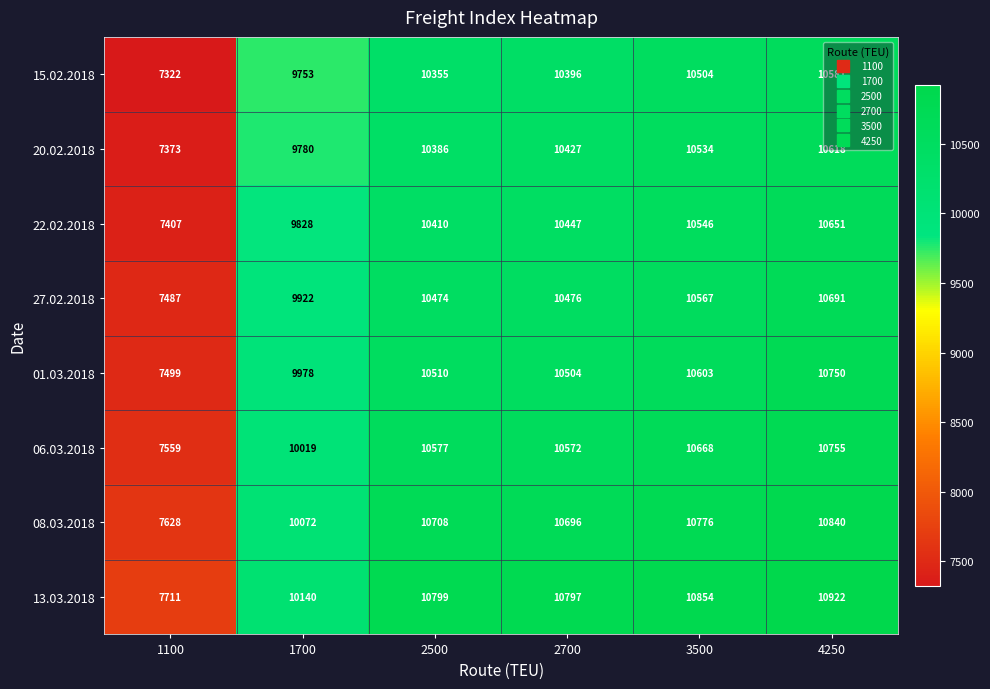

What is the maximum value for 08.03.2018?

10840